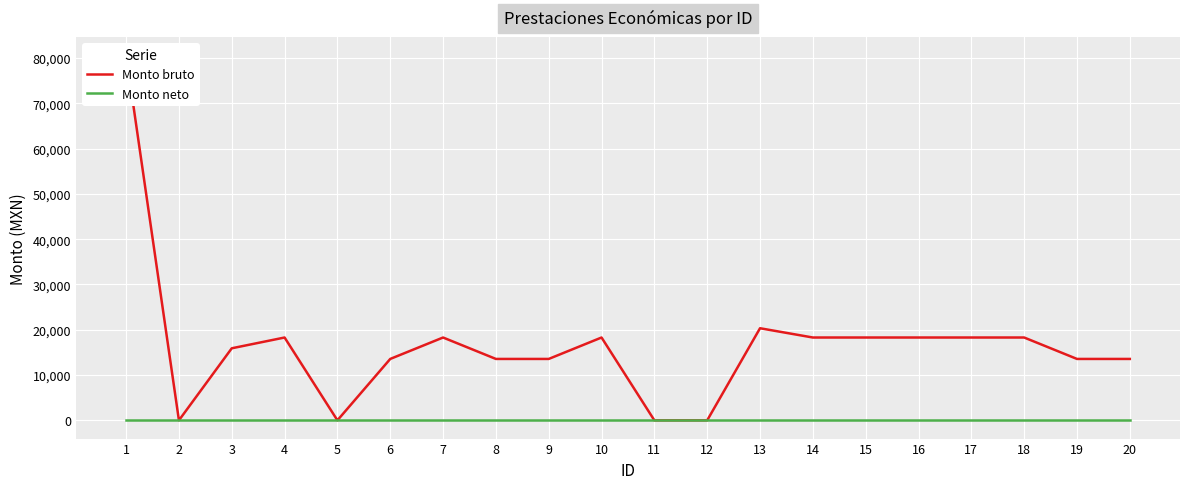

Rank the series at 18 from highest to lowest value.

Monto bruto, Monto neto